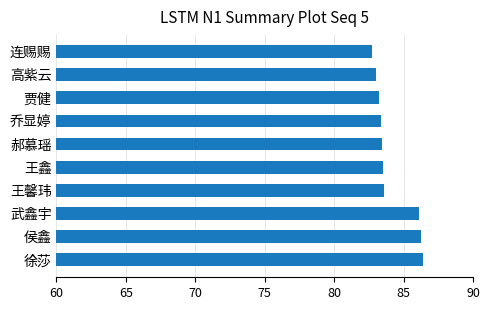

The chart shows a value of 135.6 at 高紫云. True or false?

False